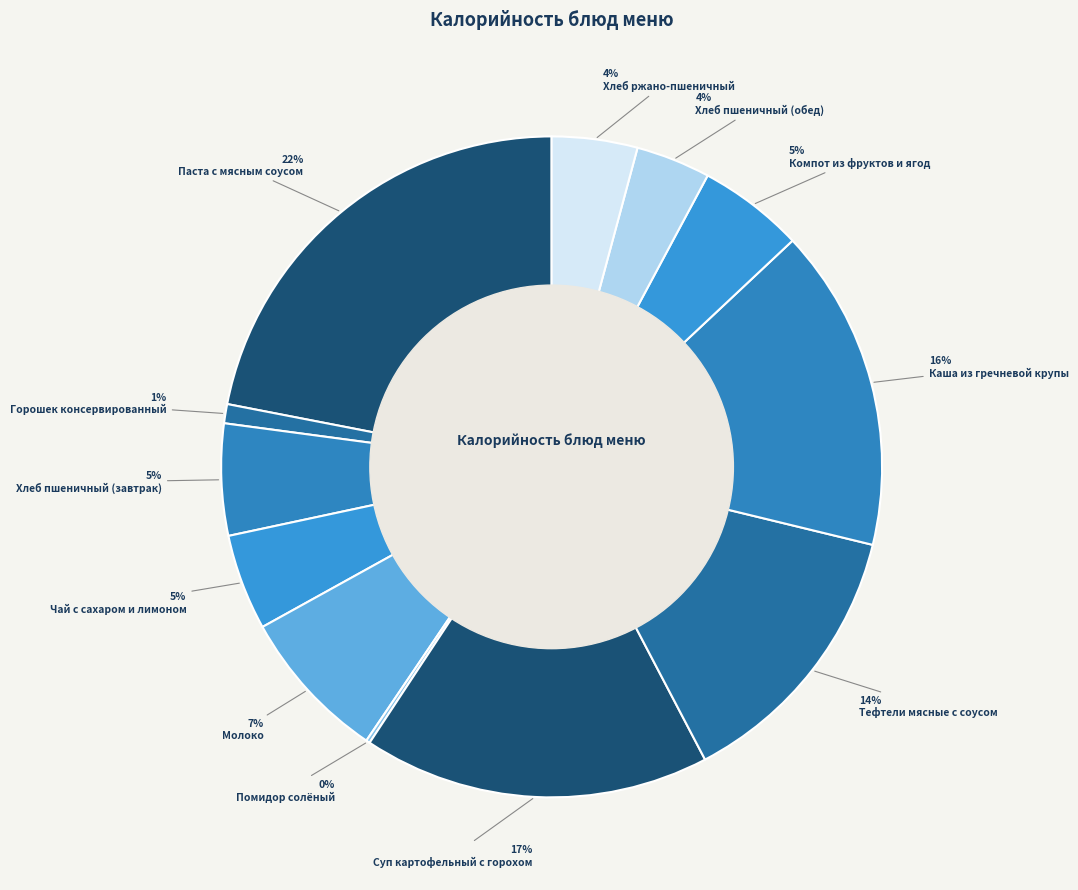

True or false: Горошек консервированный accounts for 1% of the total.

True